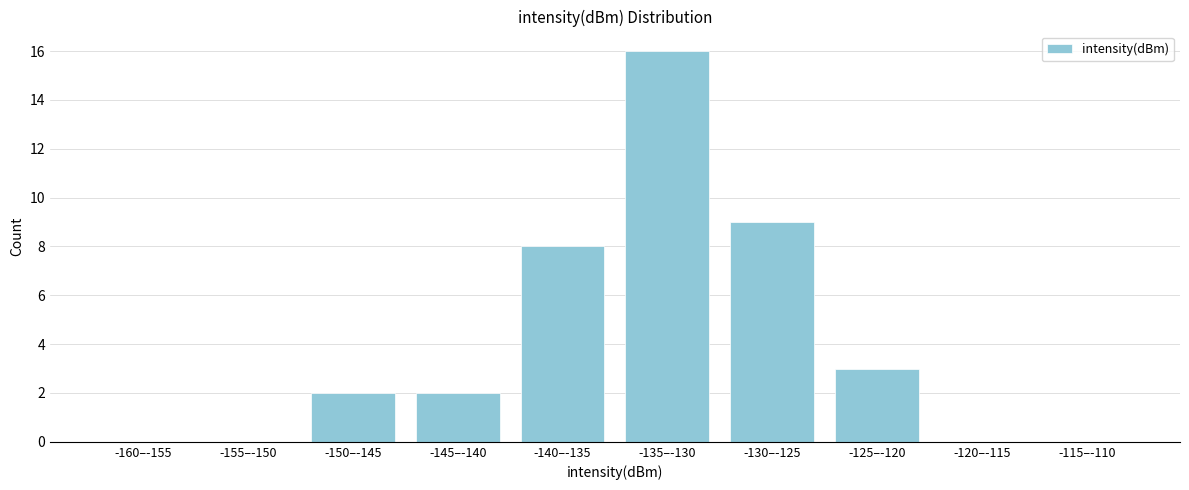

Reading left to right, transcribe all the data shown in this chart.

-160–-155=0	-155–-150=0	-150–-145=2	-145–-140=2	-140–-135=8	-135–-130=16	-130–-125=9	-125–-120=3	-120–-115=0	-115–-110=0